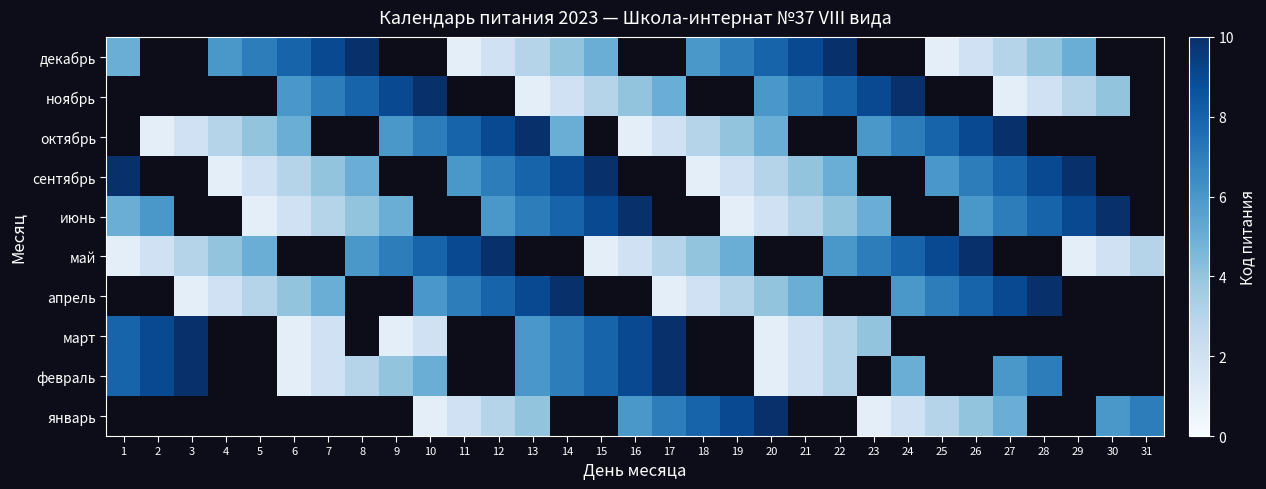

Count the number of categories in the chart.

31